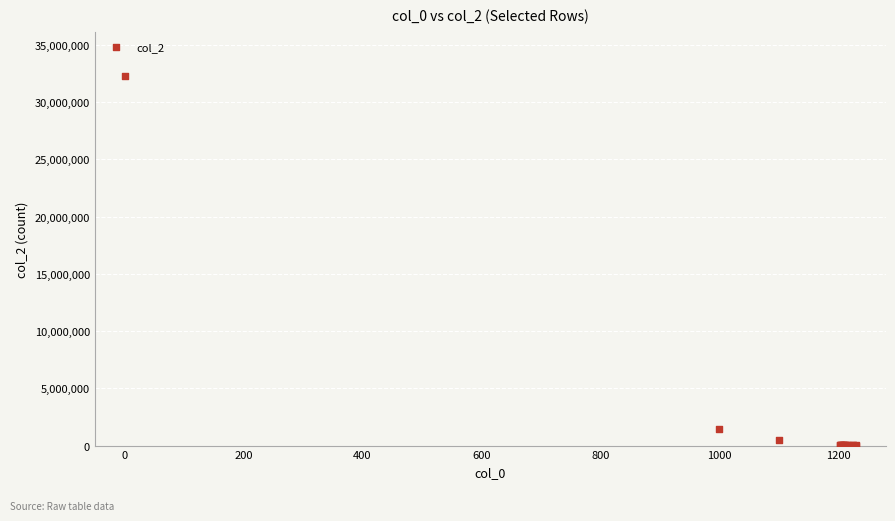

What Y value in the scatter plot is closest to 16142932?

1415958